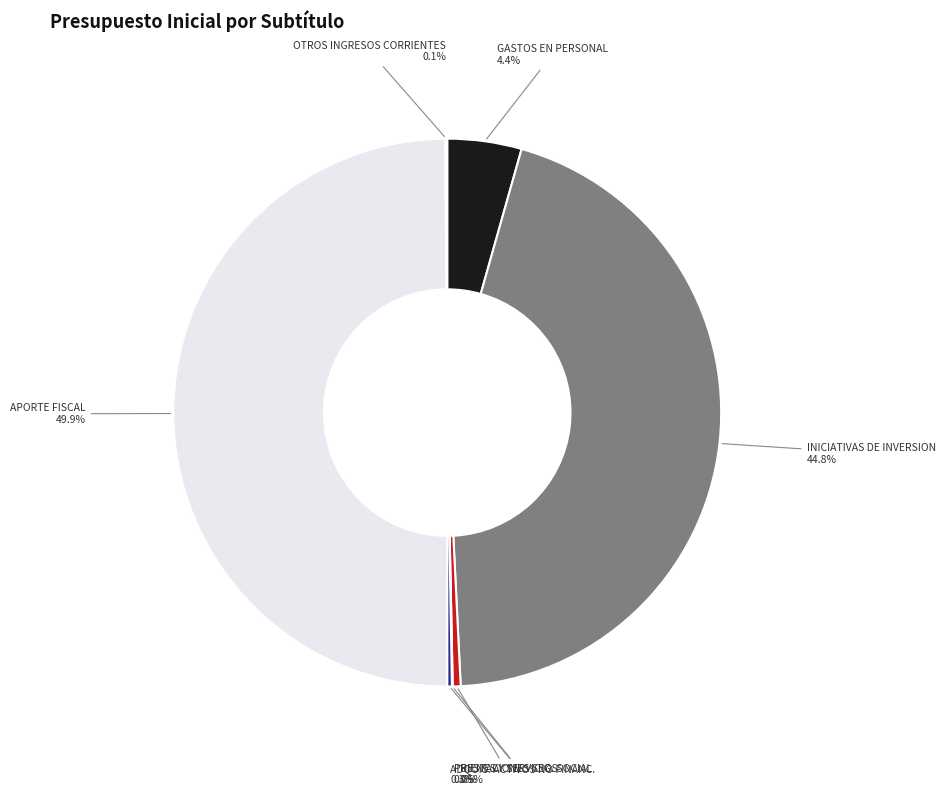

To the nearest percent, what is the average slice percentage?

14%